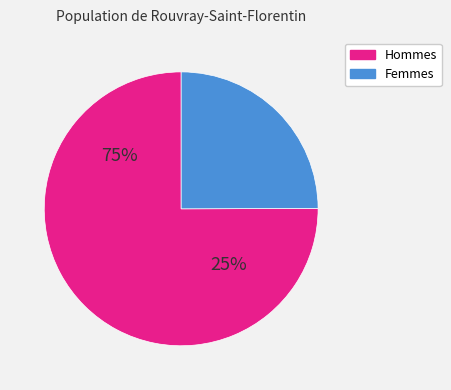

True or false: pct25 accounts for 1% of the total.

False